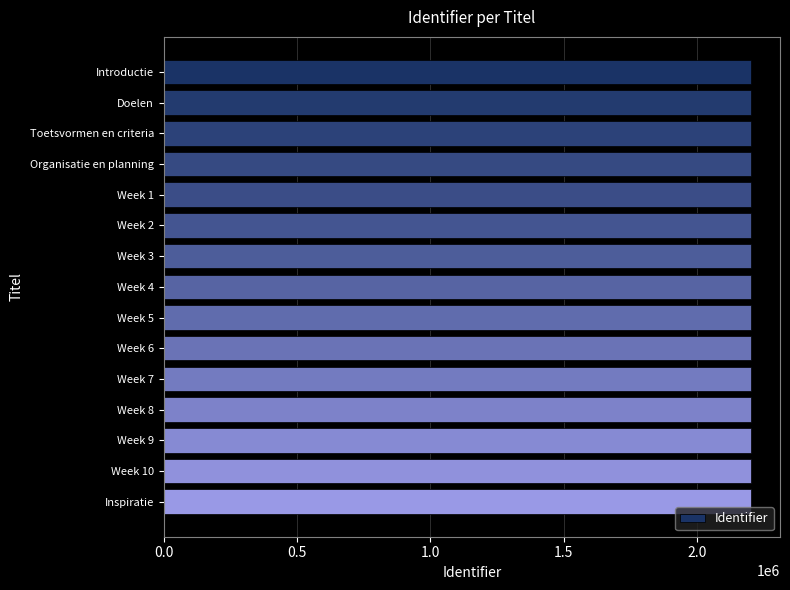

What is the smallest value displayed?

2200936